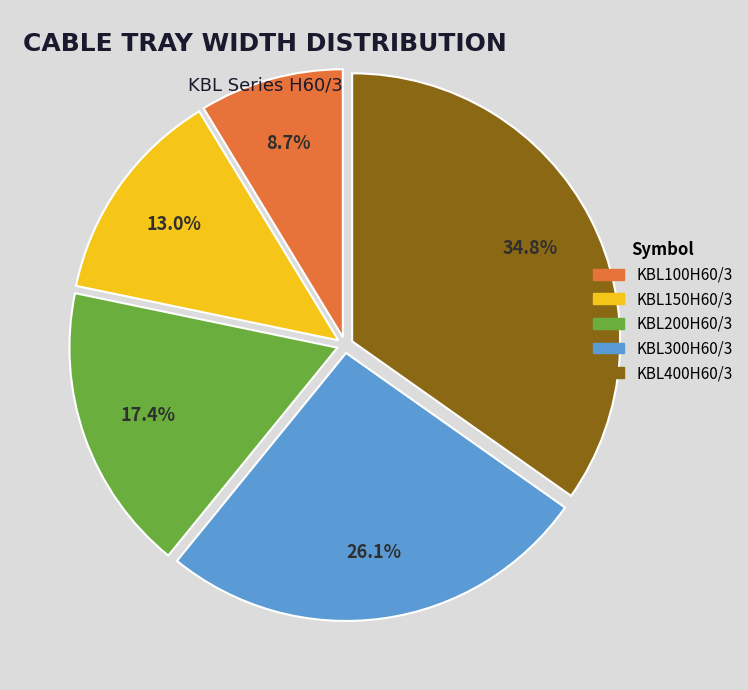

To the nearest percent, what is the difference between the largest and smallest slice percentages?

26%